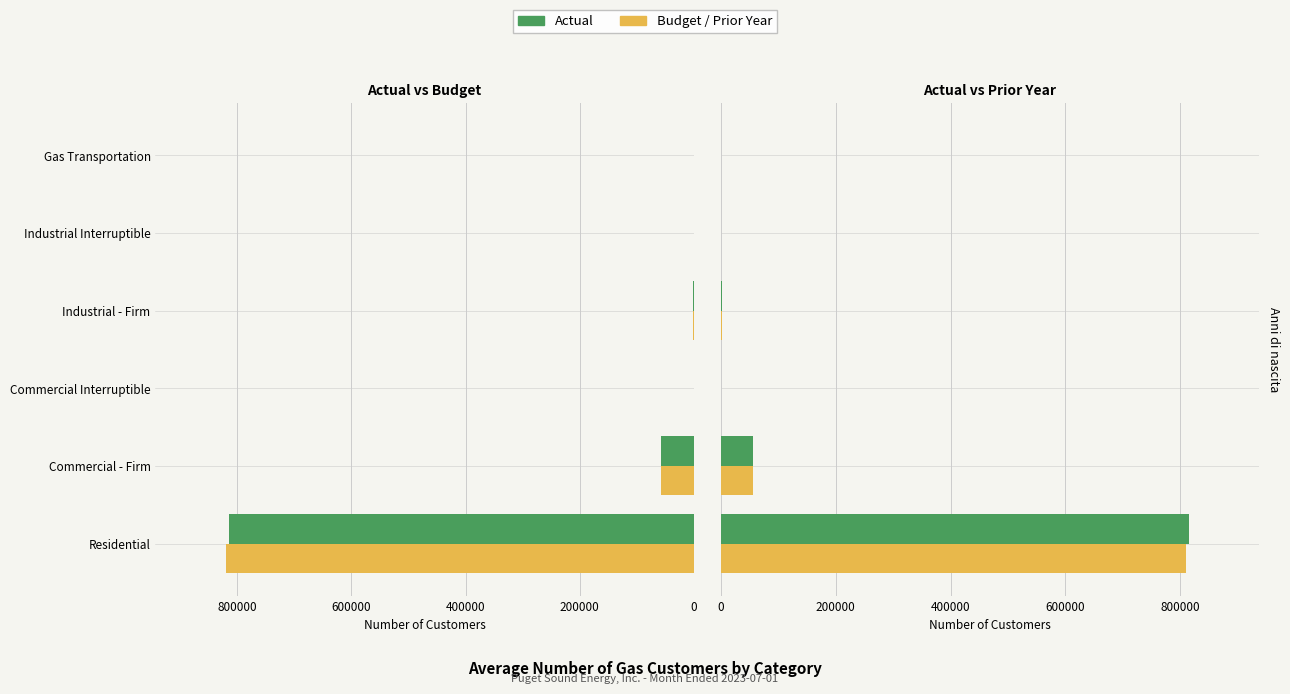

List the series in order of their overall mean, lowest first.

Prior Year, Actual, Budget